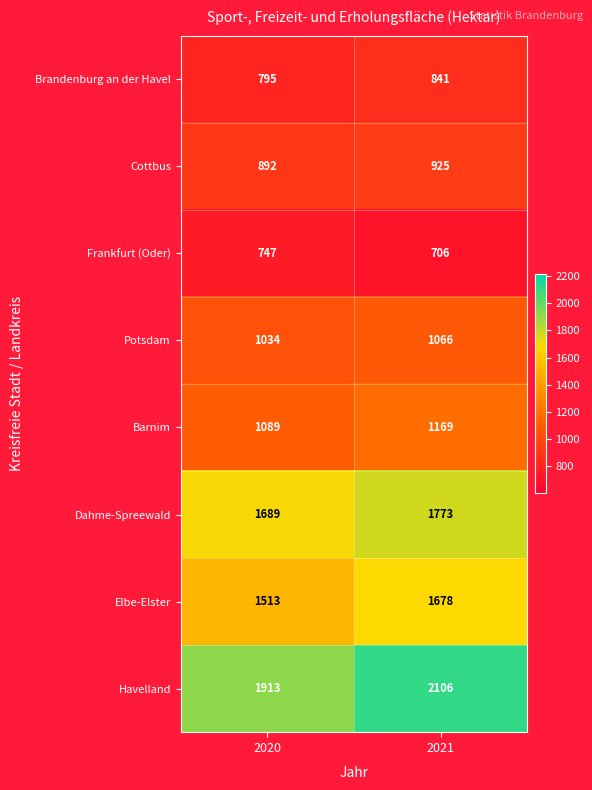

Is it true that Brandenburg an der Havel equals 1268 at 2021?

False